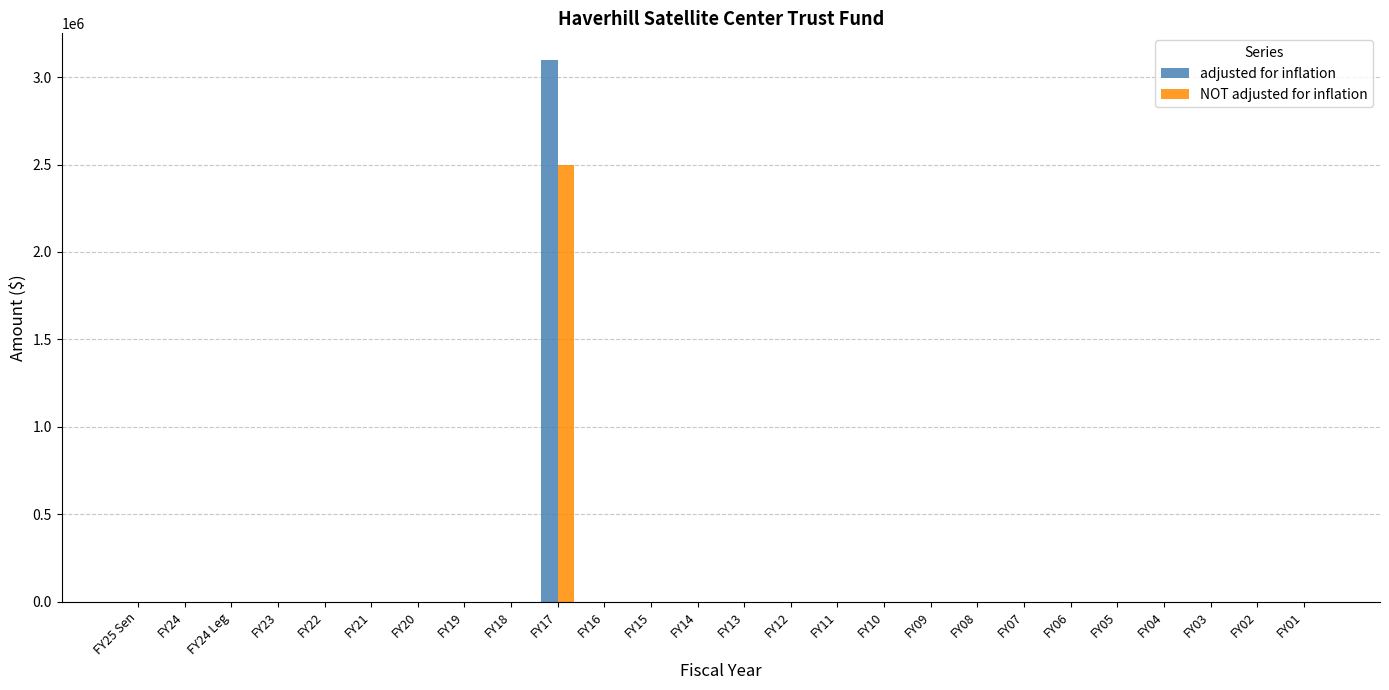

The value of NOT adjusted for inflation at FY12 is 0. True or false?

True